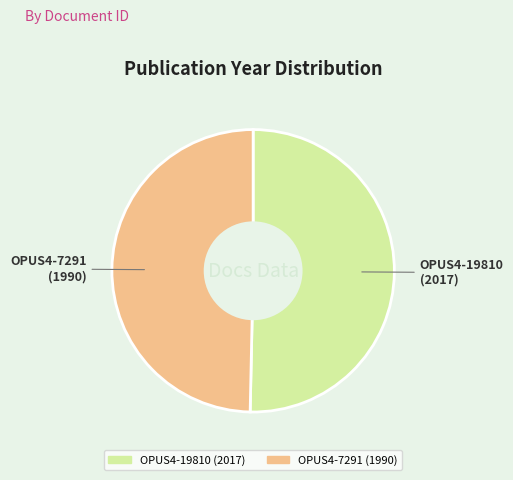

What is the ratio of the value at OPUS4-19810 to the value at OPUS4-7291?

1.0